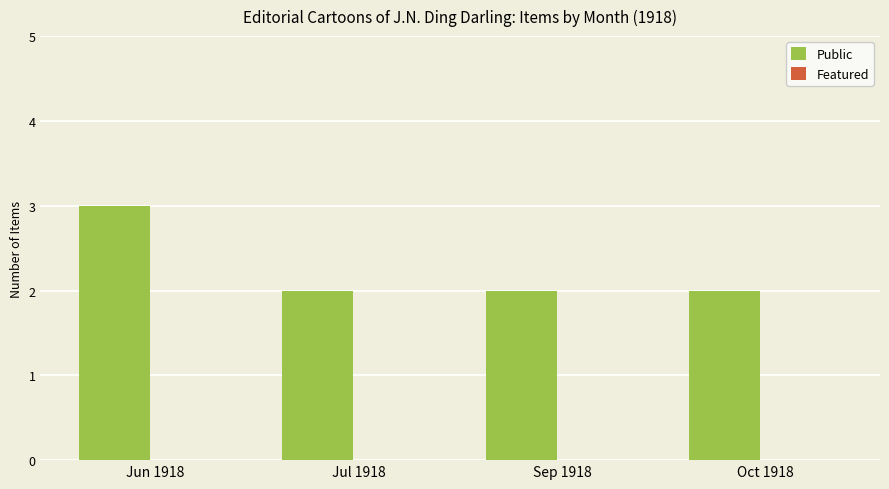

What is the maximum value shown in the chart?

3